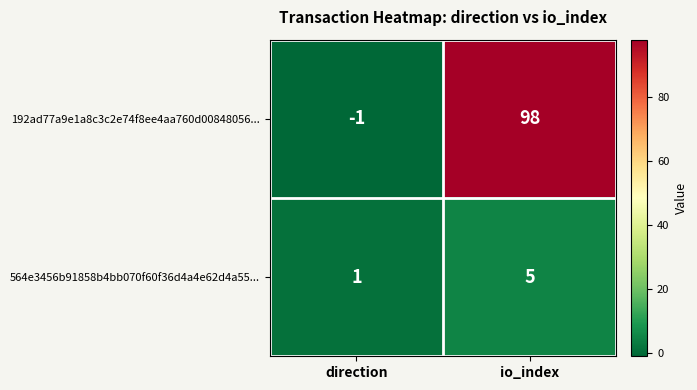

At how many categories does at least one series exceed 95?

1